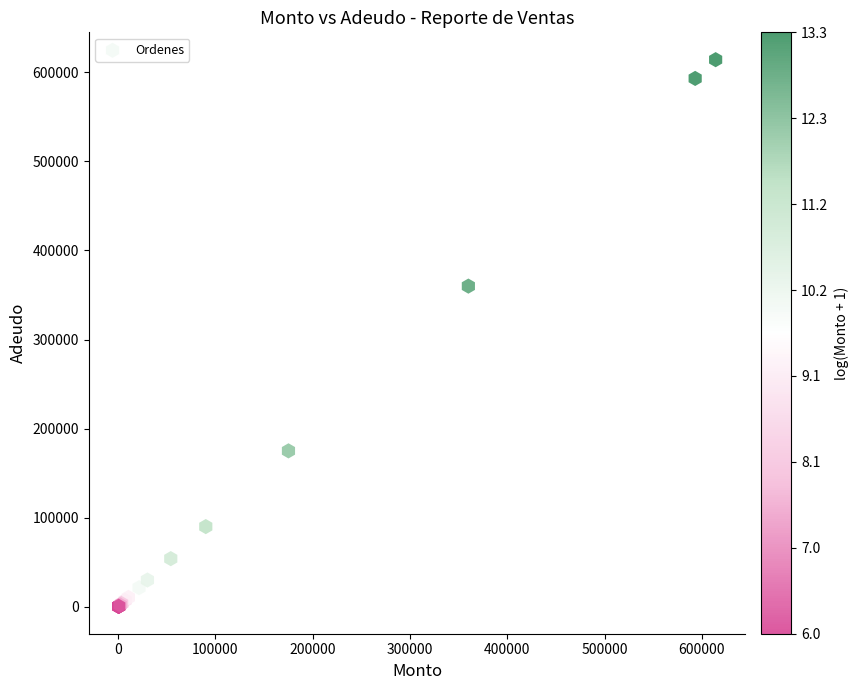

What Y value in the scatter plot is closest to 307322?

360000.0